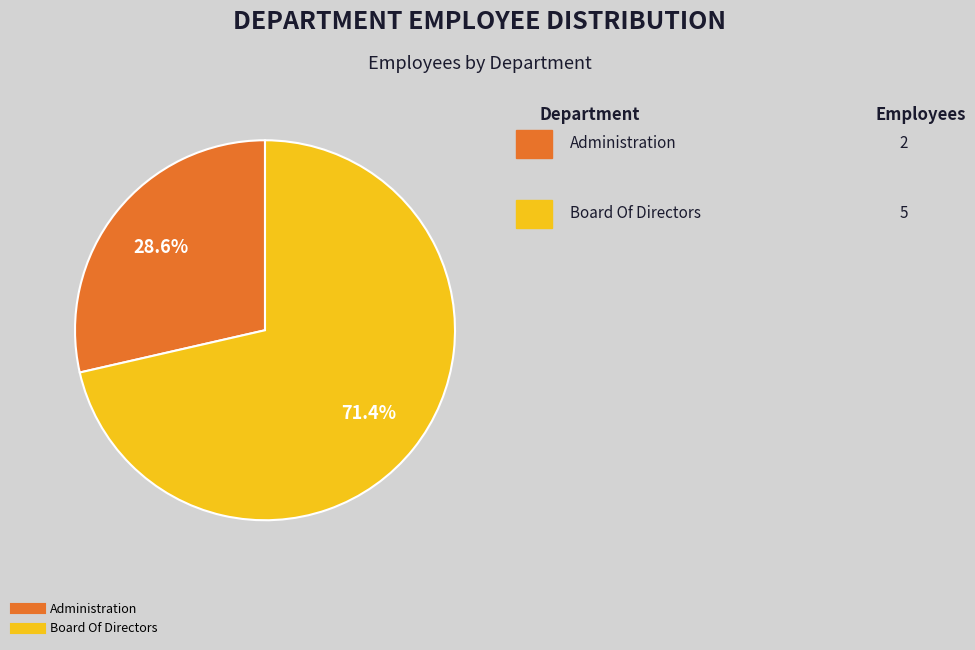

What is the largest slice in the pie chart?

Board Of Directors